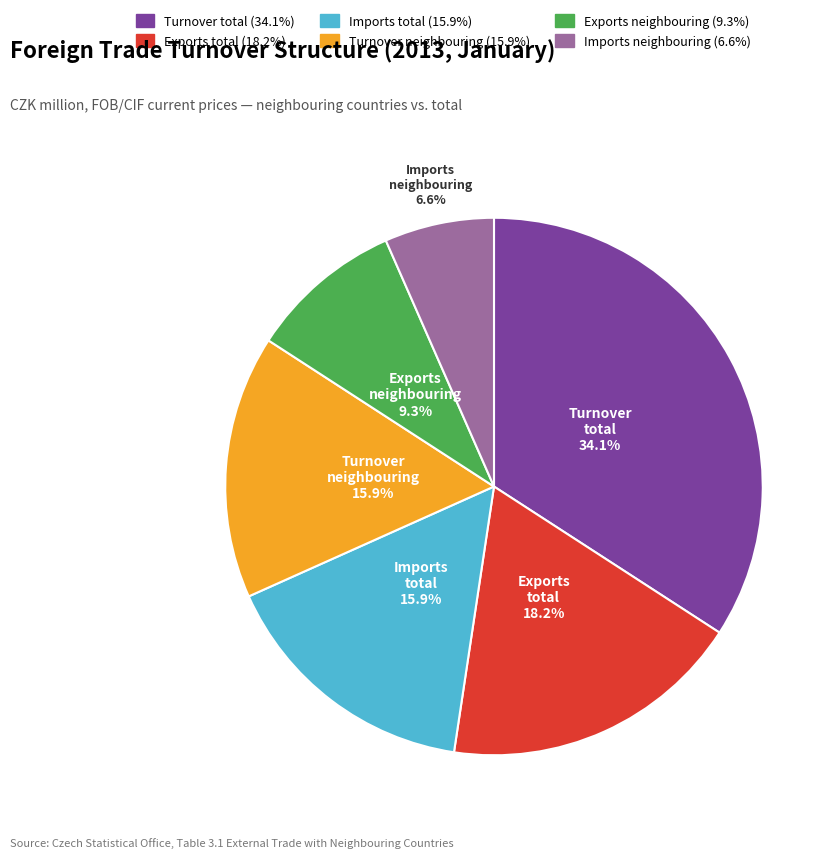

To the nearest percent, what portion does Turnover total represent?

34%